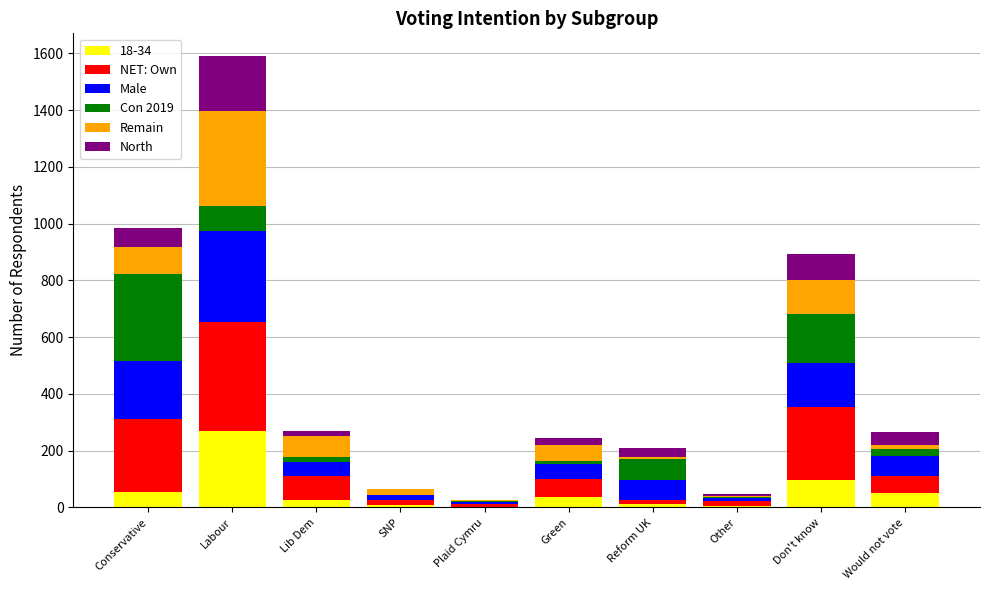

What is the total value across all series at SNP?

66